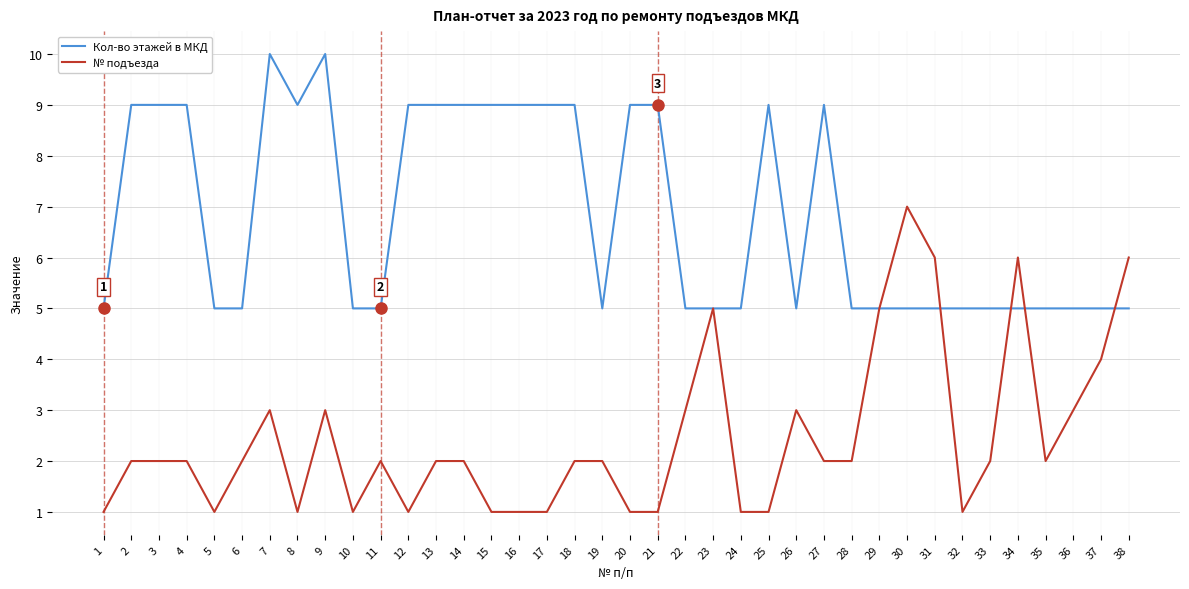

True or false: № подъезда has a value of 3 at 13.

False